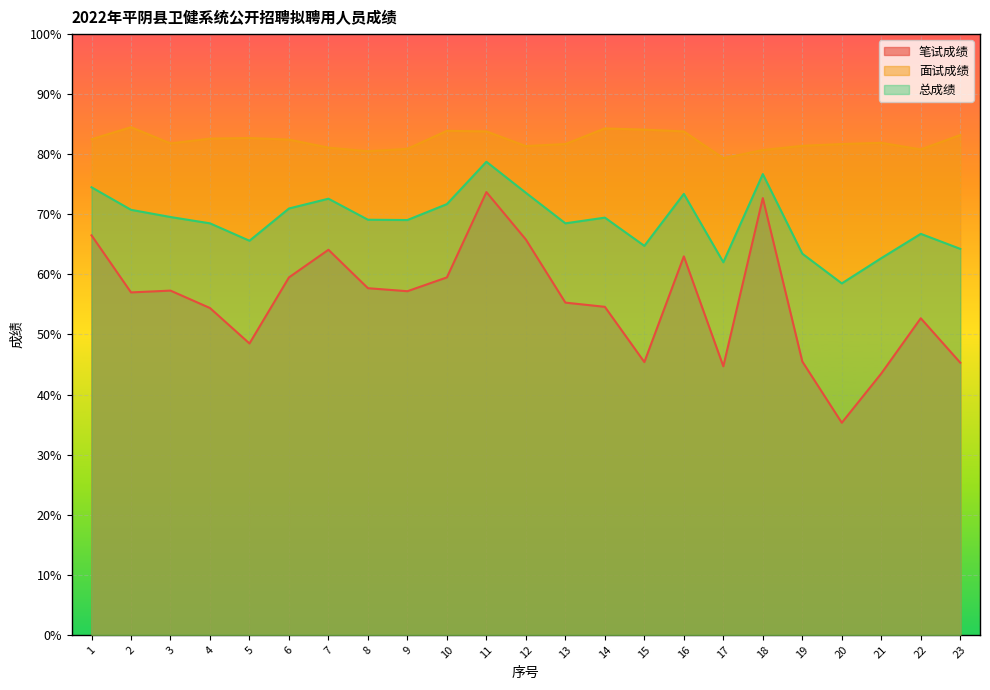

The 笔试成绩 series shows 63.0 at 16. True or false?

True